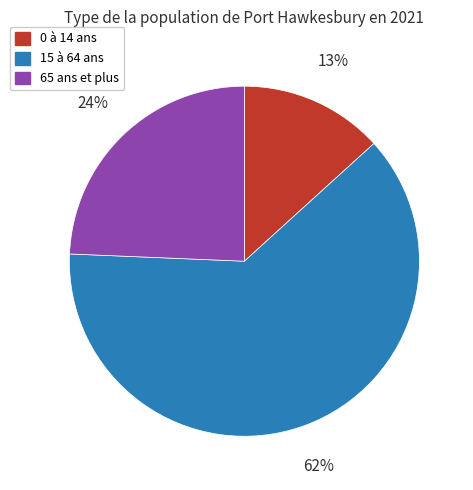

Which category has the biggest portion of the pie?

15 à 64 ans